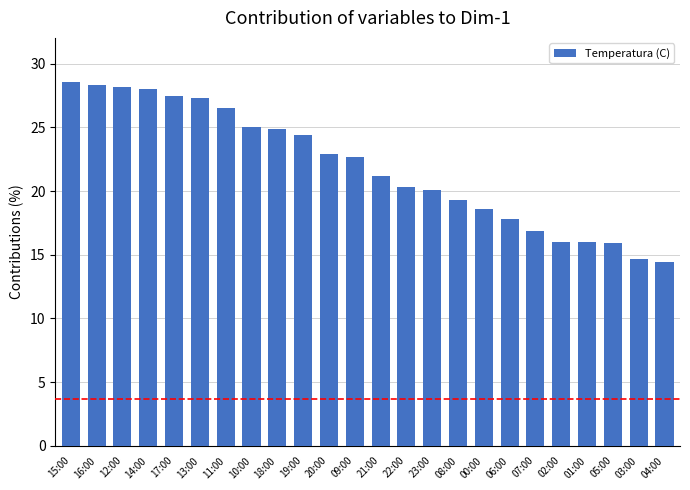

Which category has the lowest value across all series?

04:00